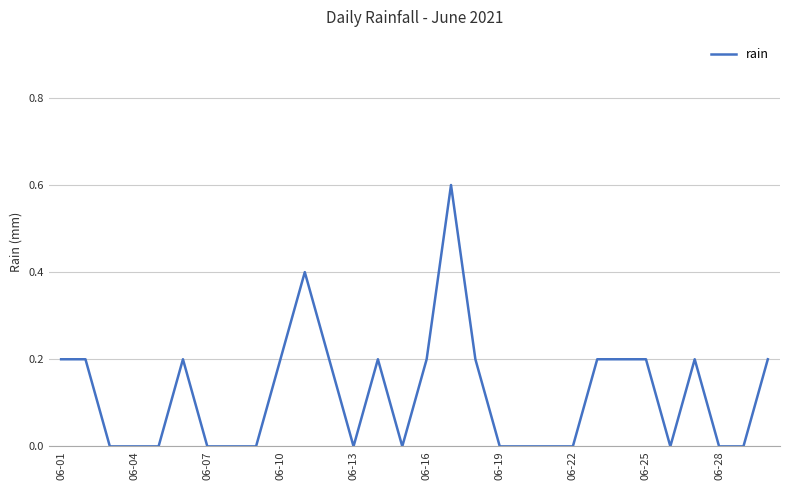

What is the sum of all values?

3.6